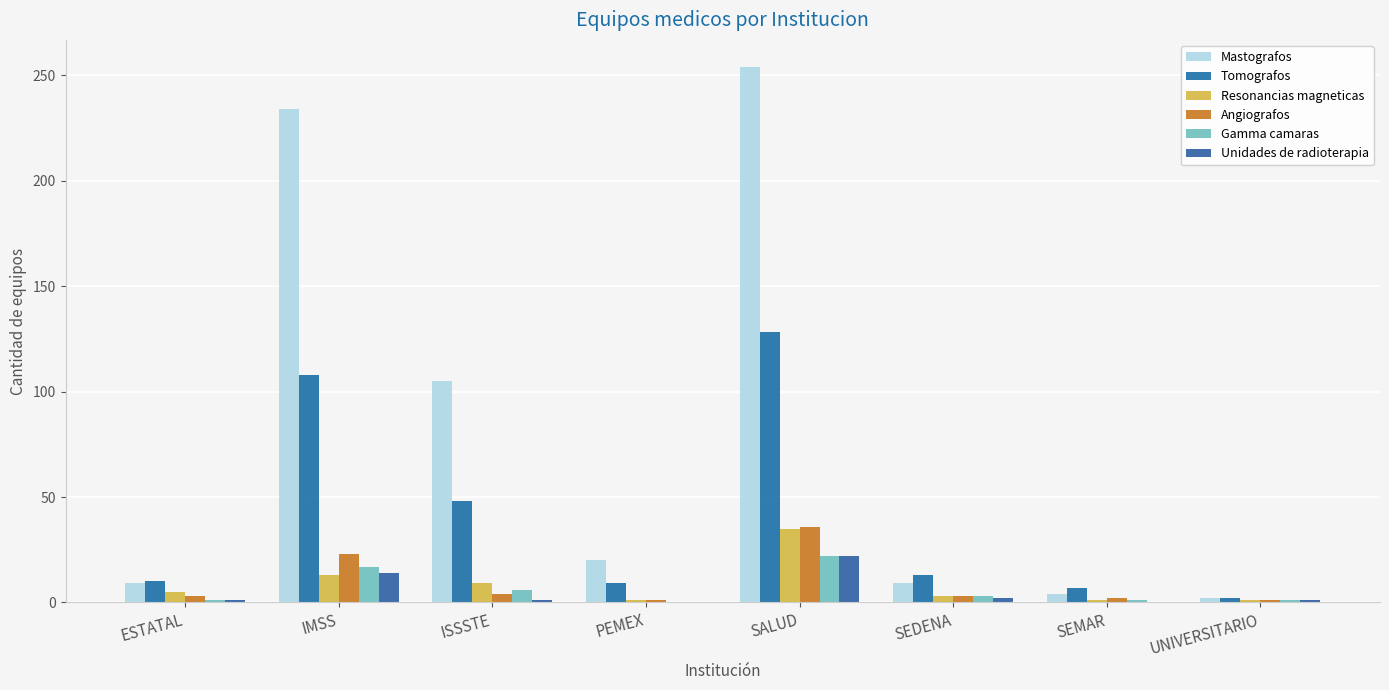

Which label corresponds to the largest value in the chart?

SALUD